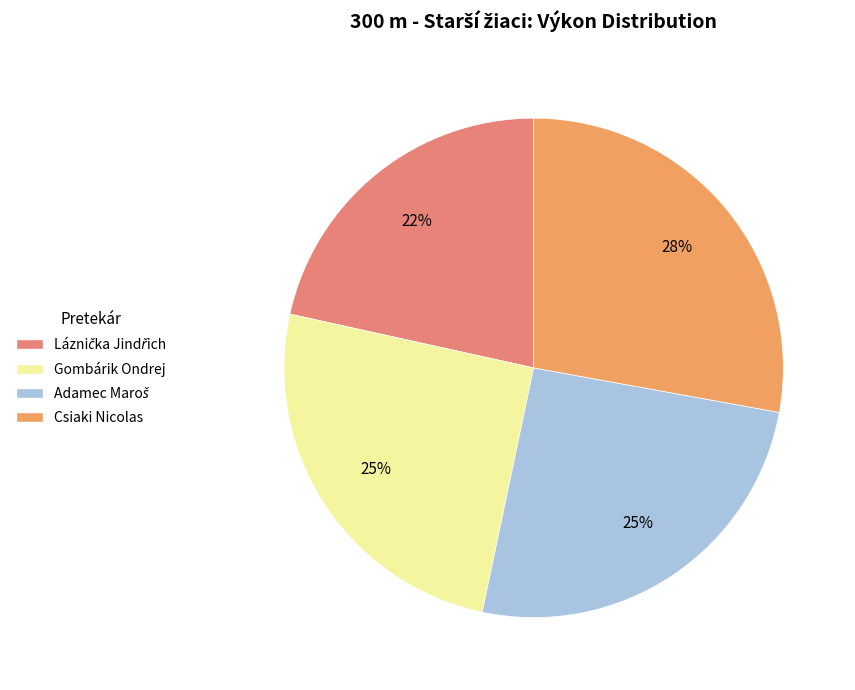

To the nearest percent, what is the difference between the Láznička Jindřich and Adamec Maroš slice percentages?

4%